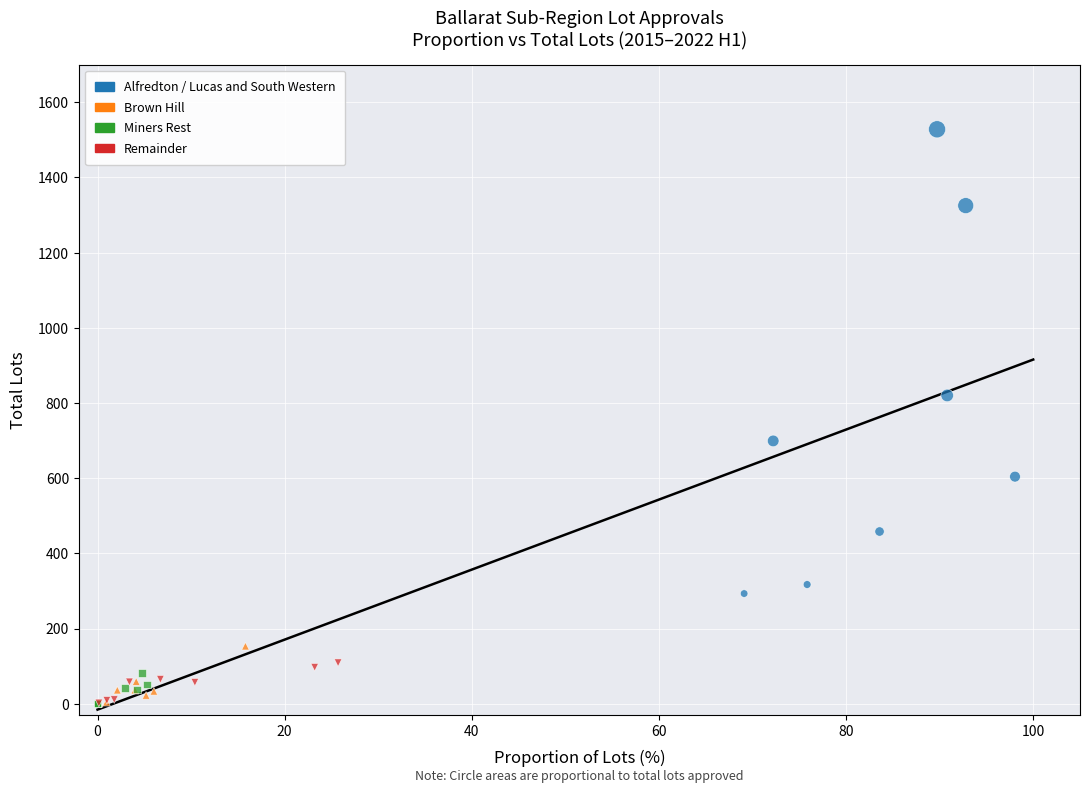

Which series has the largest Y range (max minus min)?

Alfredton / Lucas and South Western